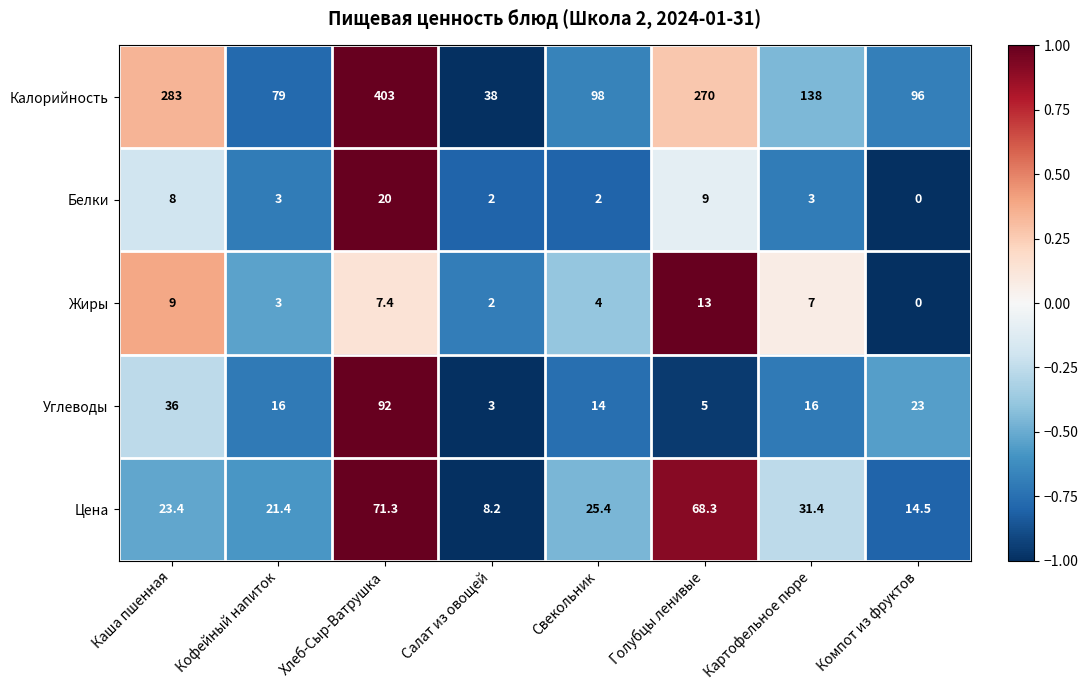

What value does the Белки series have at Хлеб-Сыр-Ватрушка?

20.0